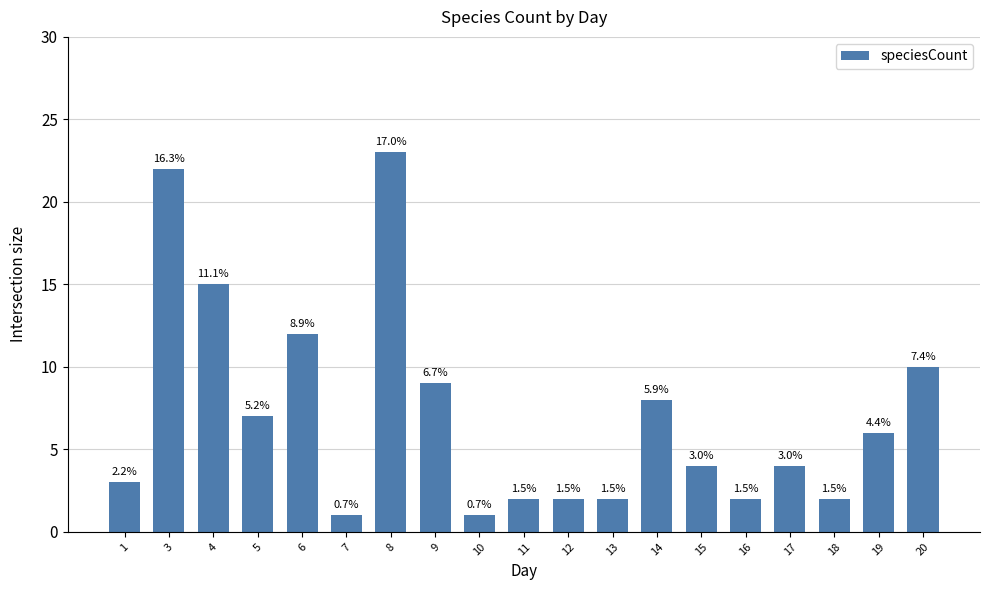

What is the value of the 13th bar from the left?

8